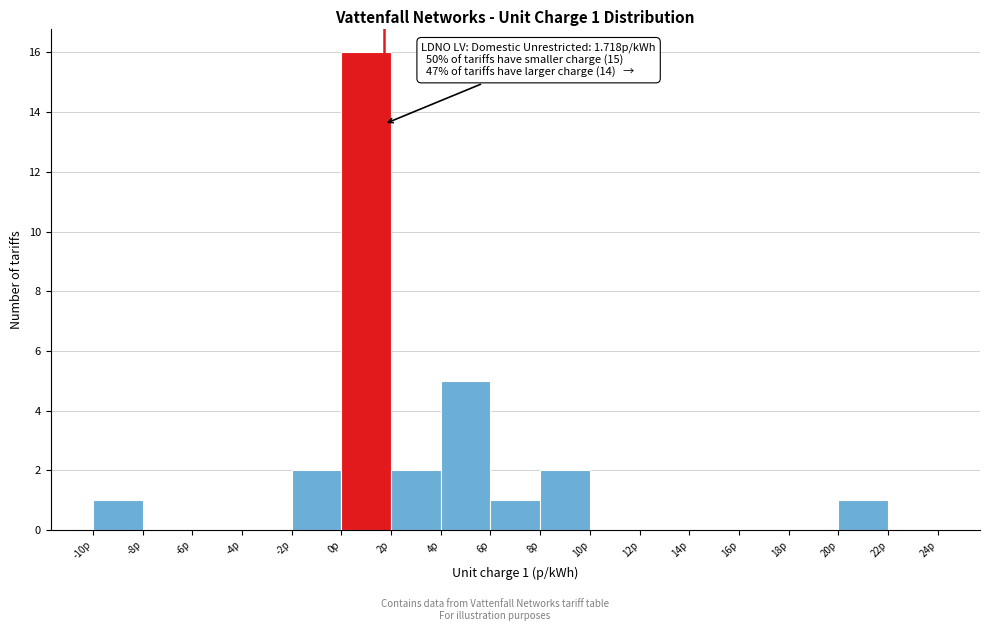

Which range on the x-axis has the tallest bar?

0 to 2